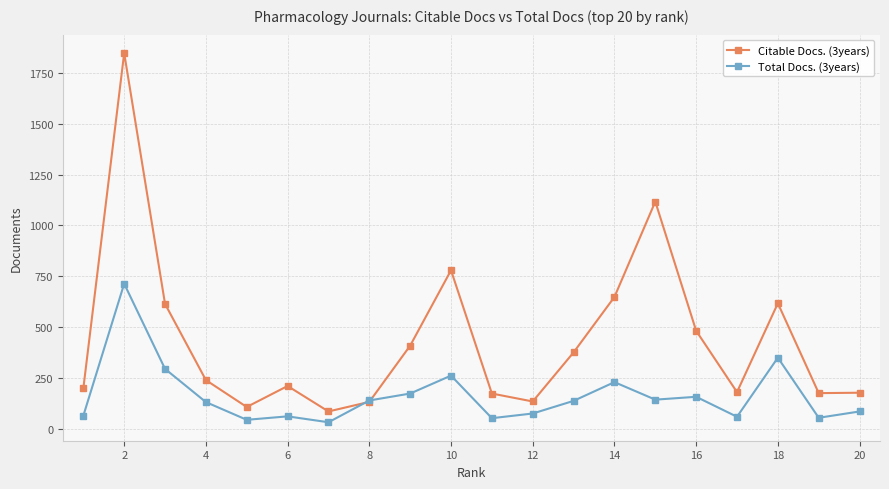

At how many categories does at least one series exceed 1773?

1